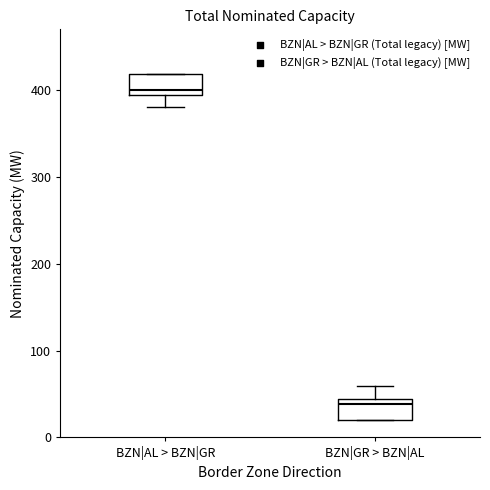

Reading left to right, read every box against the y-axis: the position of its median line, the range the box covers, and the ends of its whiskers. The values are not printed on the chart, so give them approximately, as read against the axis.

BZN|AL > BZN|GR: median 400, box 390 to 420, whiskers 380 to 420
BZN|GR > BZN|AL: median 40 (just below the box's upper edge), box 20 to 40, whiskers 20 to 60